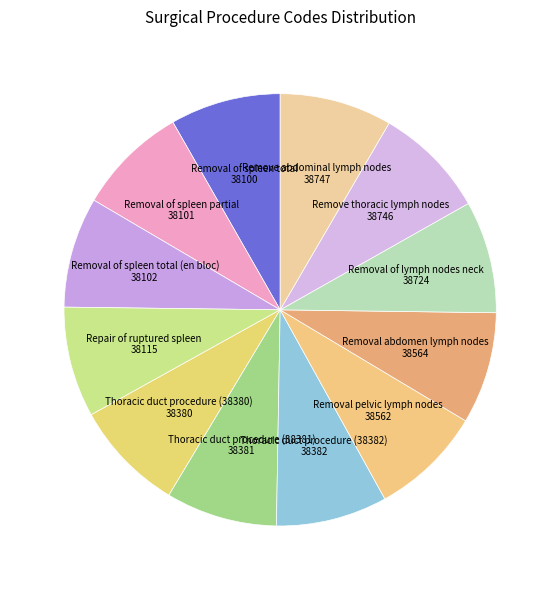

How many slices are in this pie chart?

12